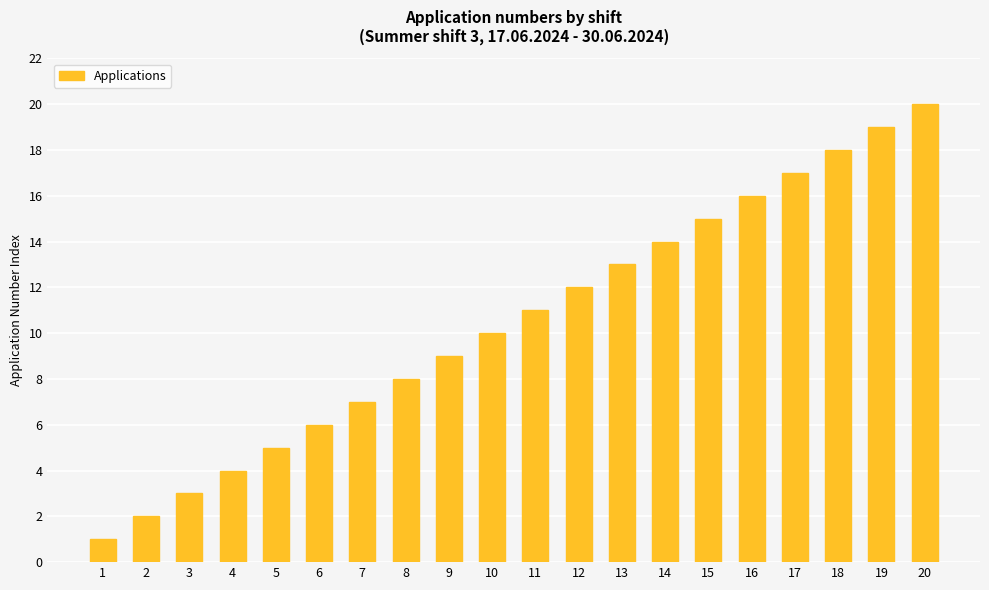

True or false: the data shows 5 at 13.

False